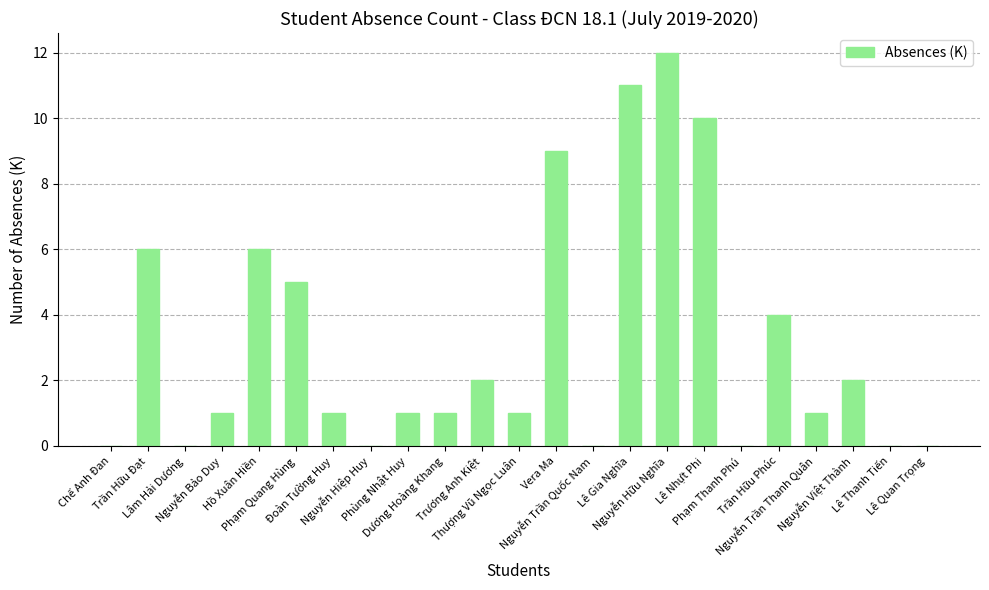

What is the sum of all values?

73